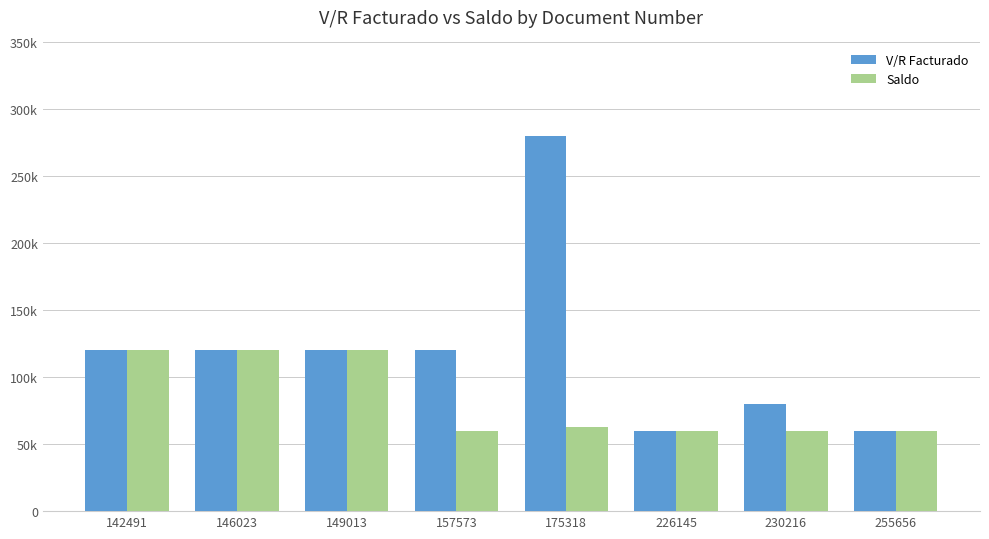

At 226145, list the series in order from largest to smallest.

V/R Facturado, Saldo